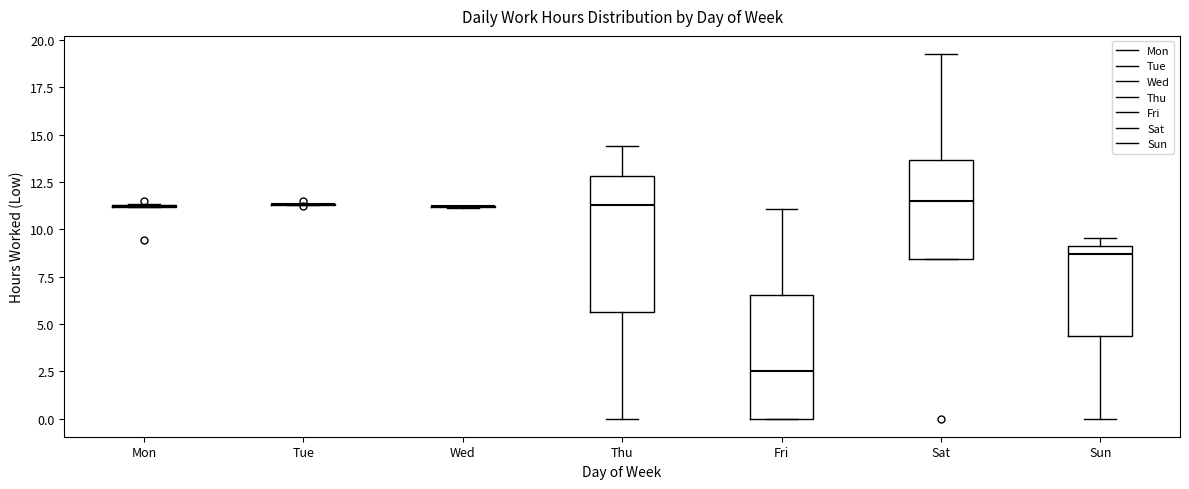

Reading left to right, read every box against the y-axis: the position of its median line, the range the box covers, and the ends of its whiskers. The values are not printed on the chart, so give them approximately, as read against the axis.

Mon: box collapsed to a line at 11.0, whiskers 11.0 to 11.5
Tue: box collapsed to a line at 11.5, whiskers 11.5 to 11.5
Wed: box collapsed to a line at 11.0, whiskers 11.0 to 11.5
Thu: median 11.5, box 5.5 to 13.0, whiskers 0.0 to 14.5
Fri: median 2.5, box 0.0 to 6.5, whiskers 0.0 to 11.0
Sat: median 11.5, box 8.5 to 13.5, whiskers 8.5 to 19.5
Sun: median 8.5, box 4.5 to 9.0, whiskers 0.0 to 9.5